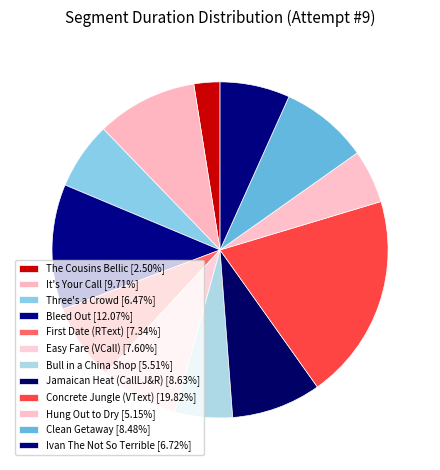

Count the number of slices in the pie.

12